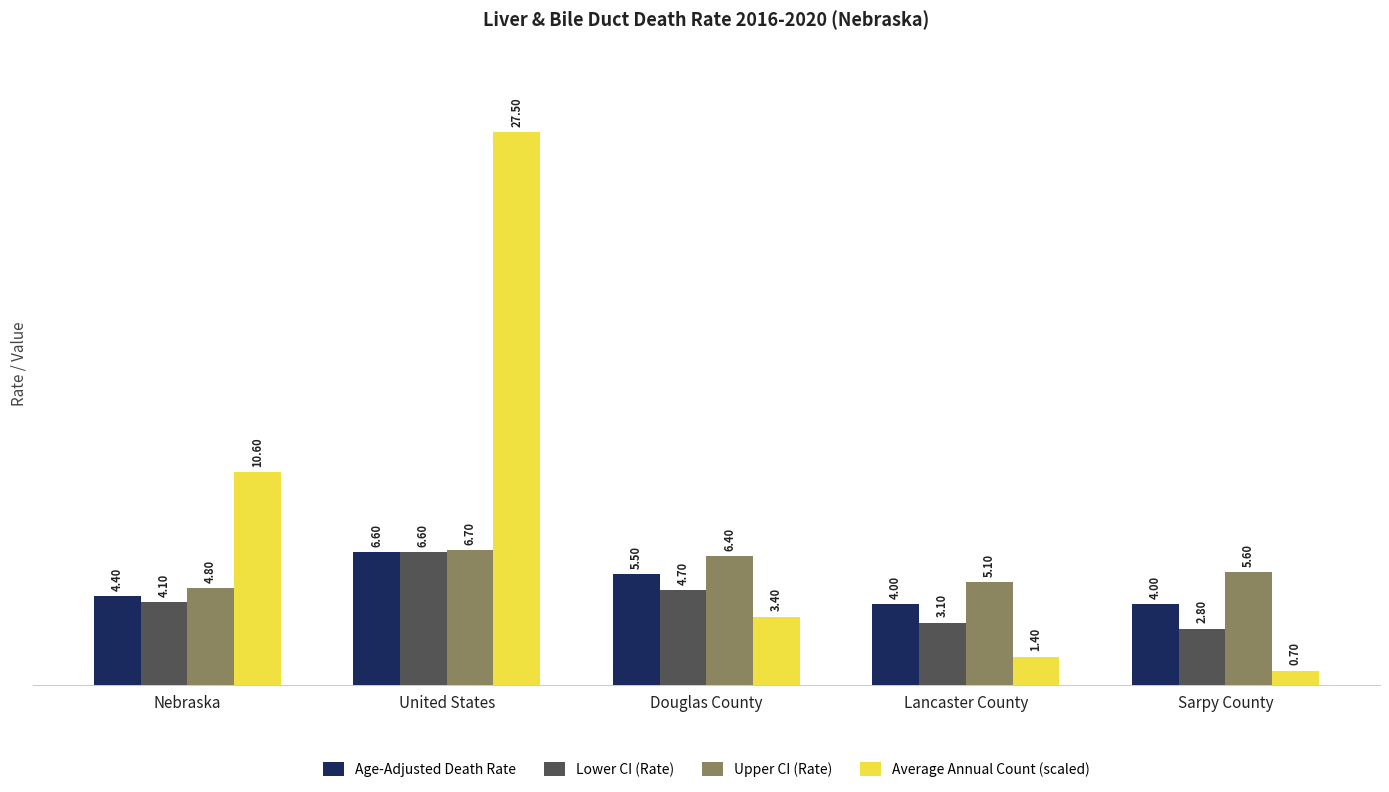

What is the difference between the highest and lowest values at United States?

20.9